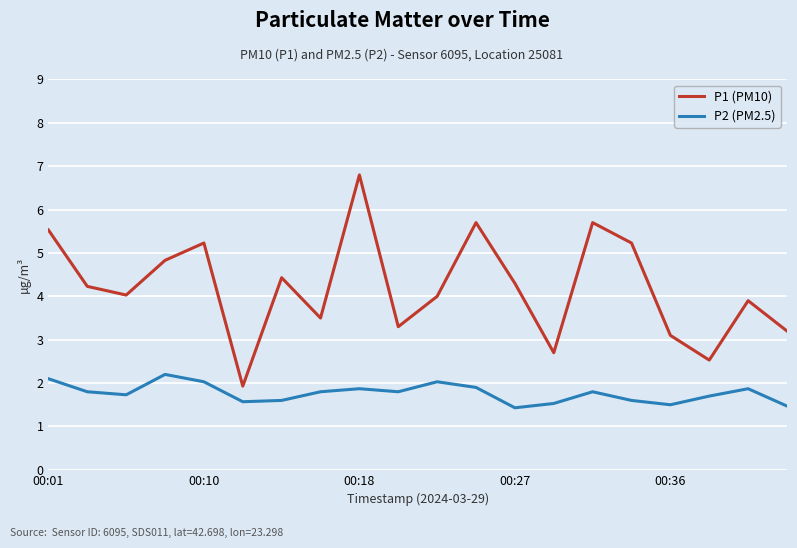

Rank the series by their average value, from highest to lowest.

P1 (PM10), P2 (PM2.5)